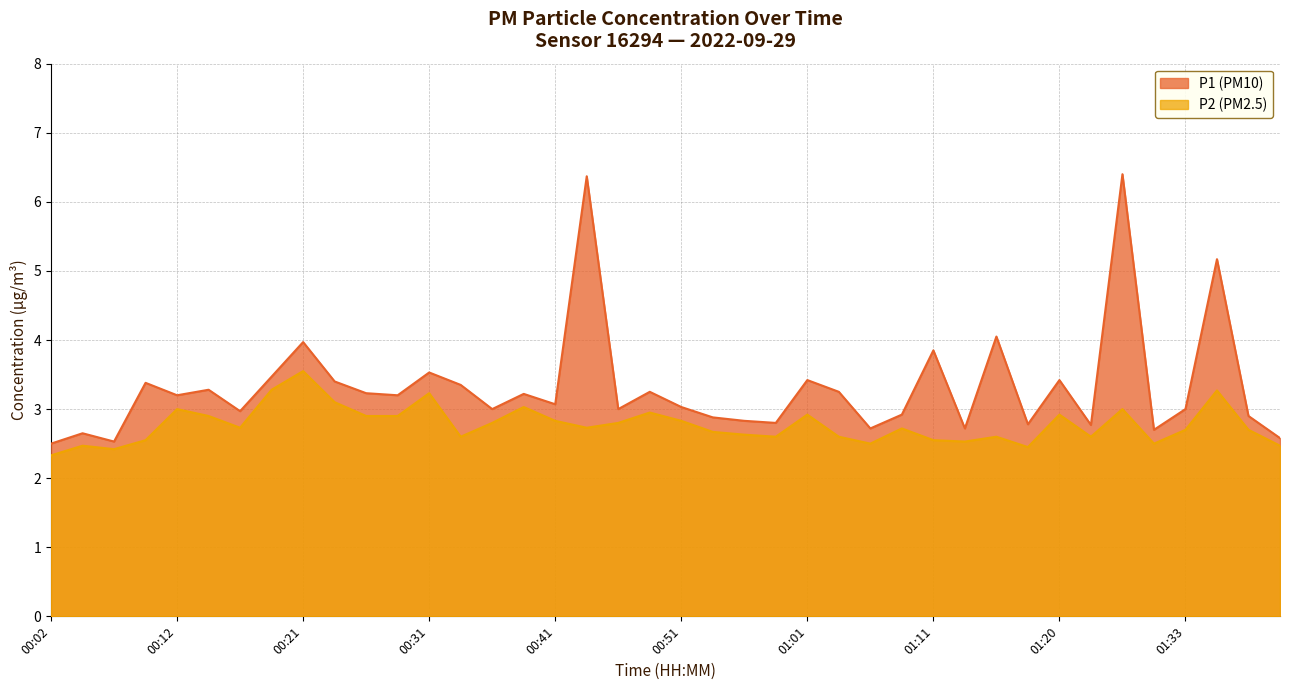

What is the label of the 28th point from the left?

01:08